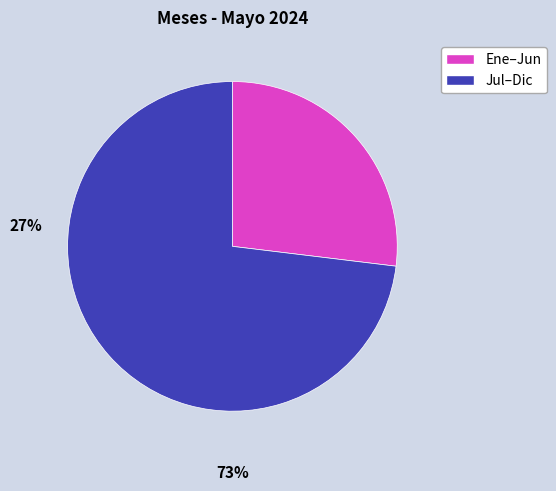

Is there a majority slice in this chart?

Yes